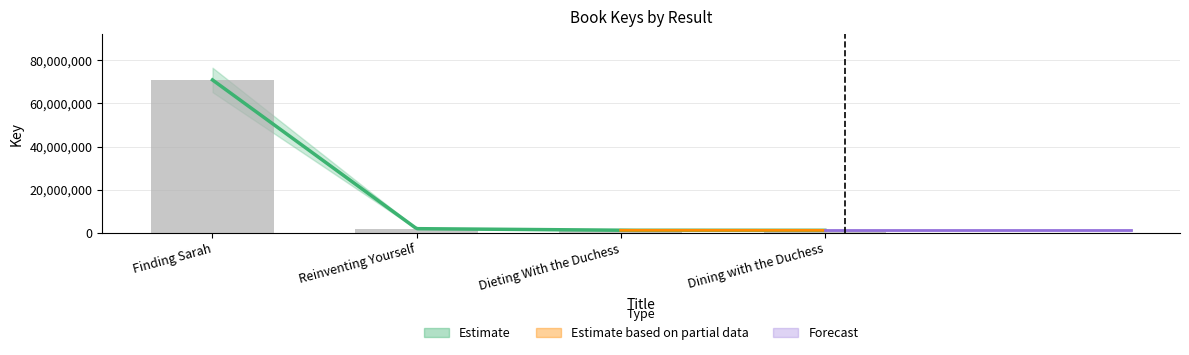

How many values are below 1949303?

2